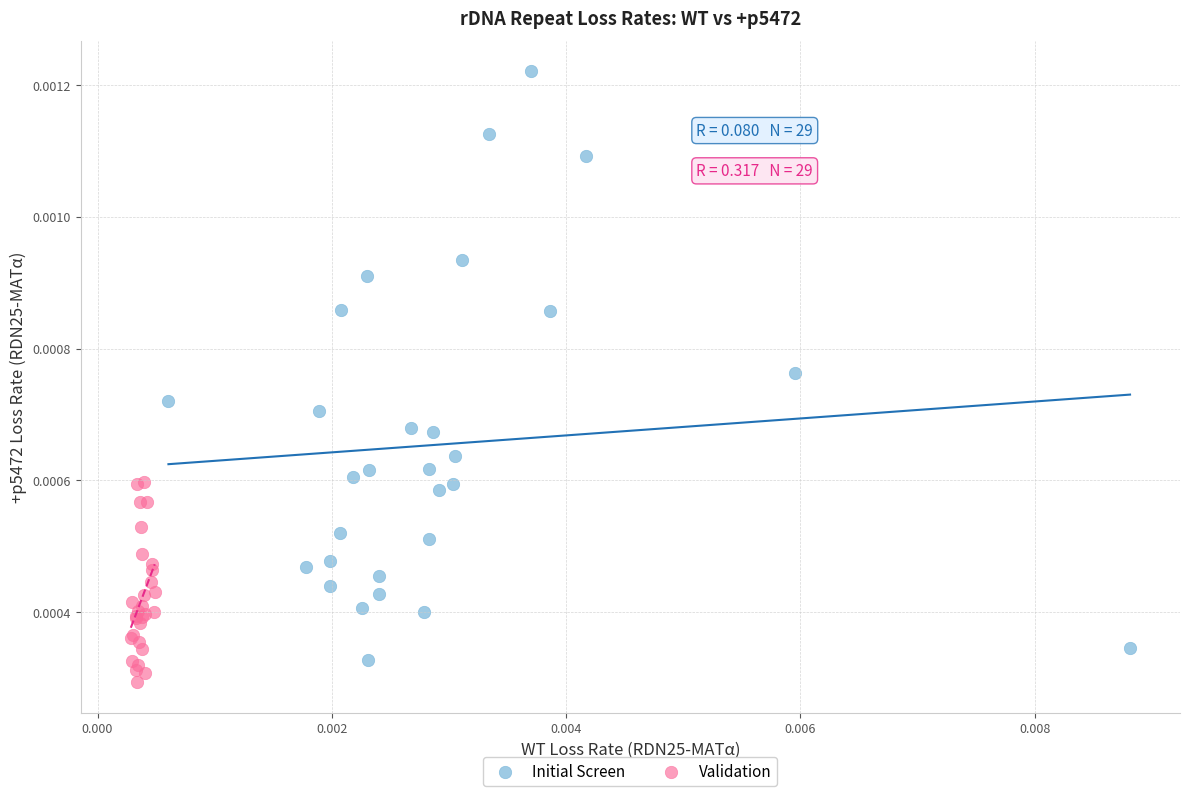

Which series has the largest Y range (max minus min)?

Initial Screen